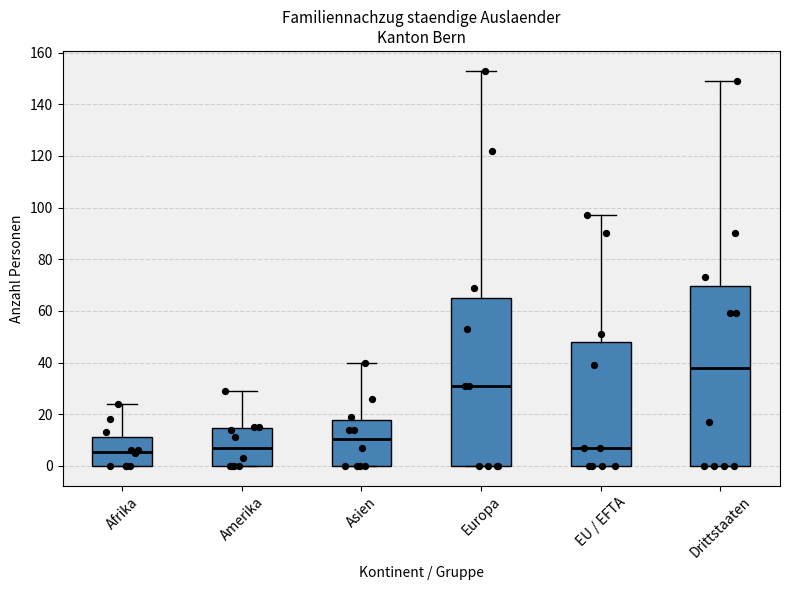

Which box is the tallest, from its lower edge to its upper edge?

Drittstaaten